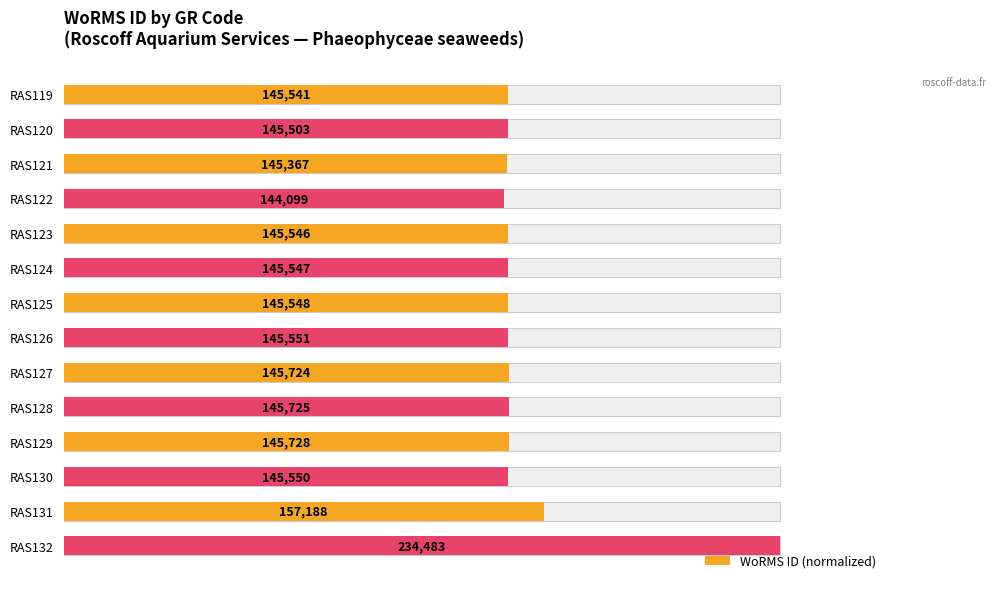

Does the chart contain stacked bars?

No